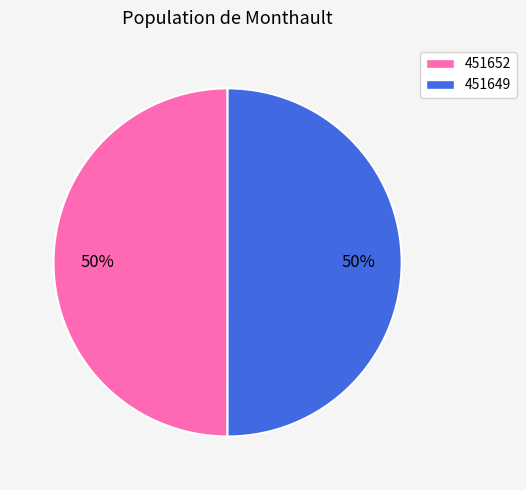

How many slices are in this pie chart?

2